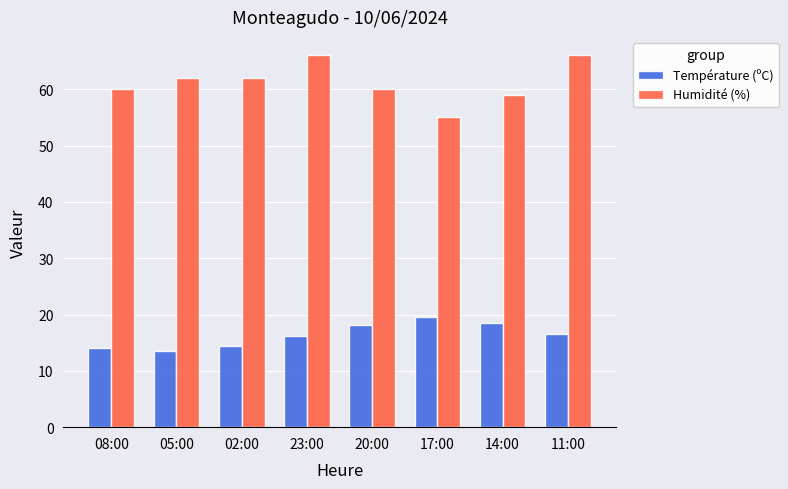

The value of Température (ºC) at 14:00 is 18.5. True or false?

True